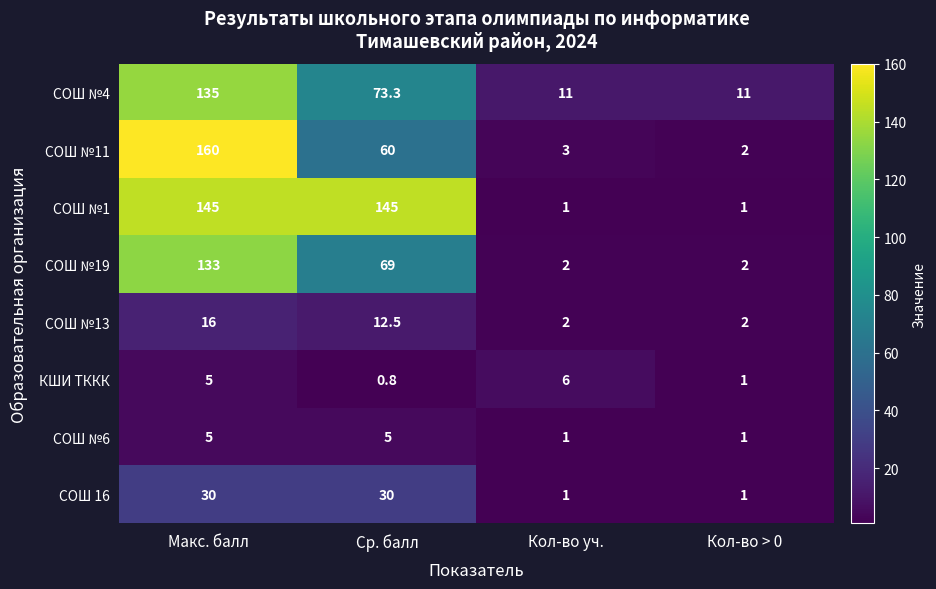

The СОШ №6 series shows 7.3 at Макс. балл. True or false?

False